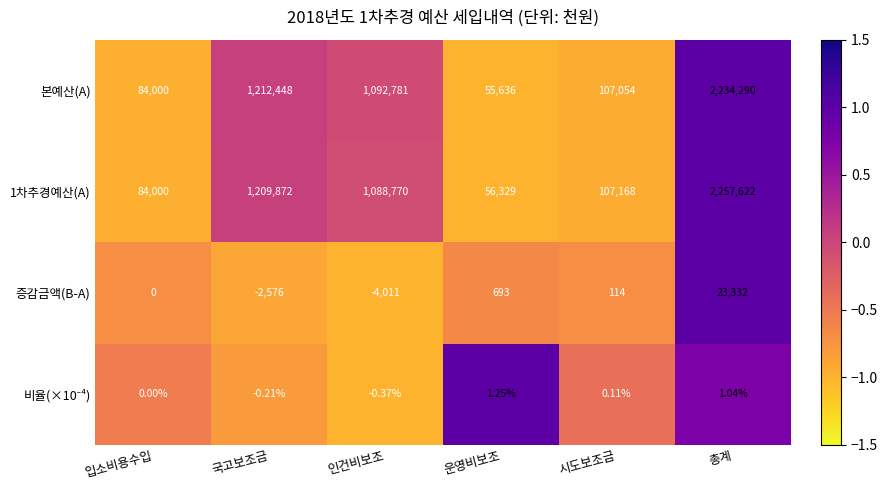

List the labels in order of 증감금액(B-A) value, largest first.

총계, 운영비보조, 시도보조금, 입소비용수입, 국고보조금, 인건비보조